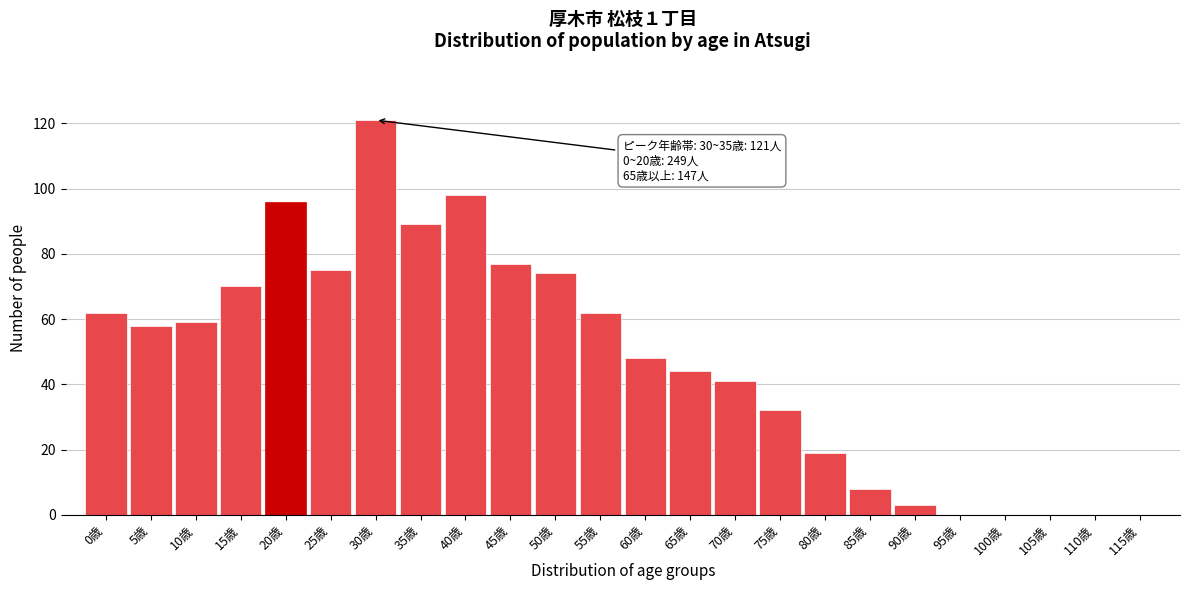

Reading right to left, what are all the values shown in this chart?

115歳=0	110歳=0	105歳=0	100歳=0	95歳=0	90歳=3	85歳=8	80歳=19	75歳=32	70歳=41	65歳=44	60歳=48	55歳=62	50歳=74	45歳=77	40歳=98	35歳=89	30歳=121	25歳=75	20歳=96	15歳=70	10歳=59	5歳=58	0歳=62